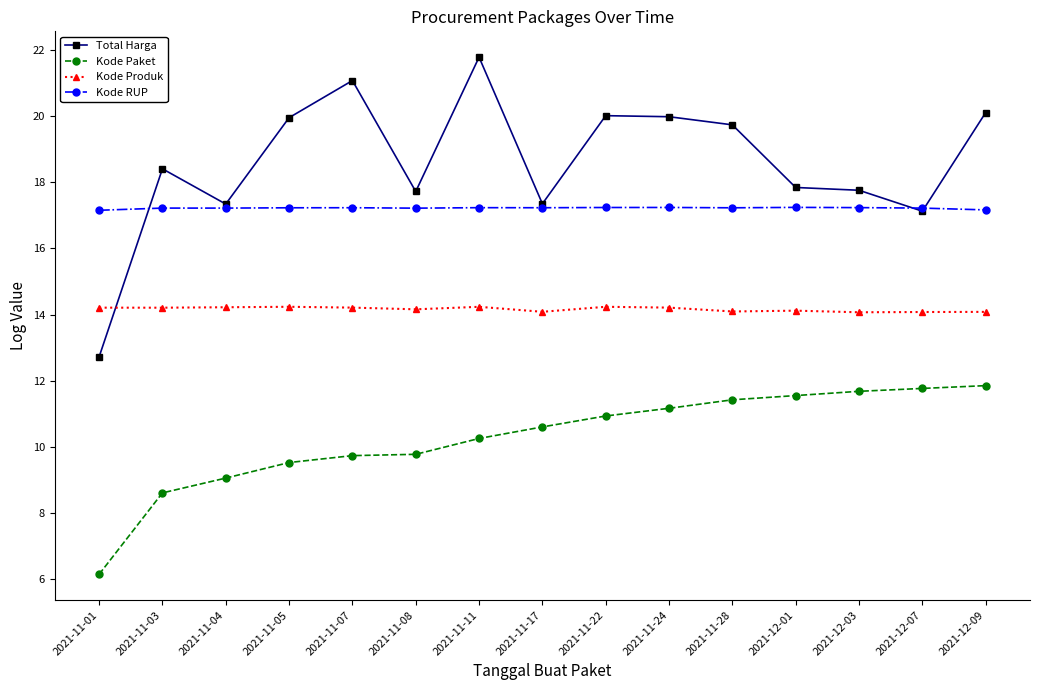

At which category does Total Harga reach its first local peak?

2021-11-03